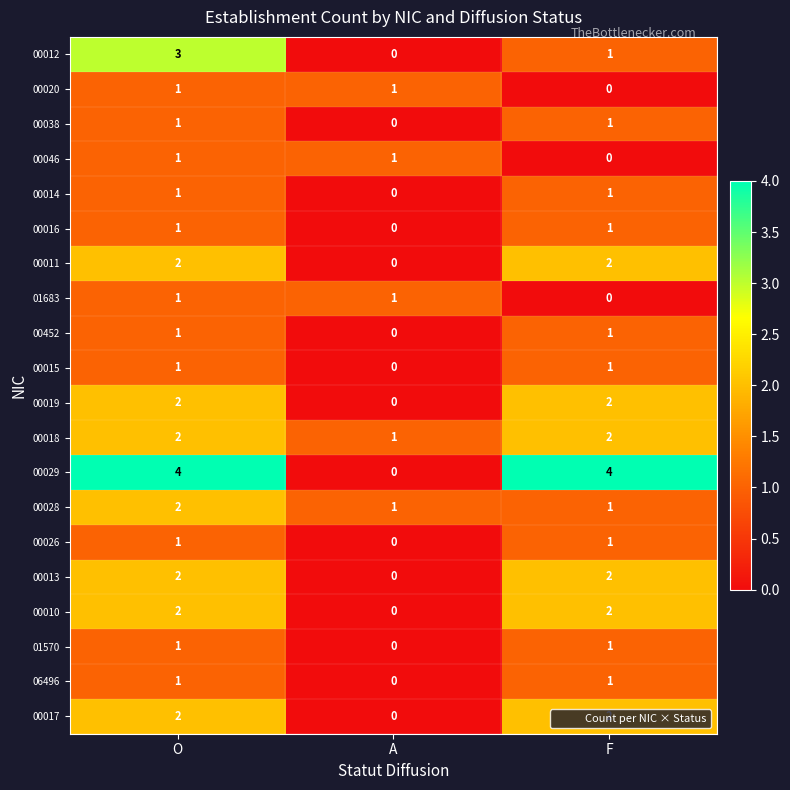

What is the difference between the highest and lowest values at F?

4